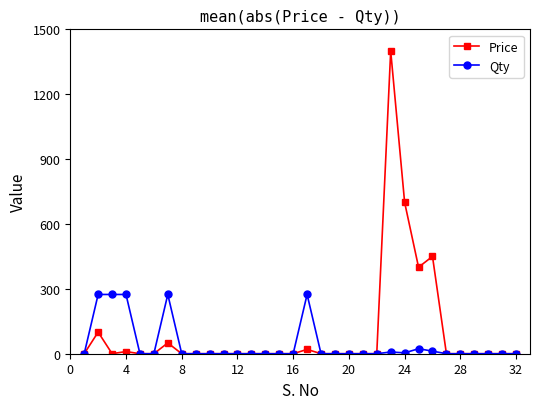

What is the highest value of the Price series?

1400.0